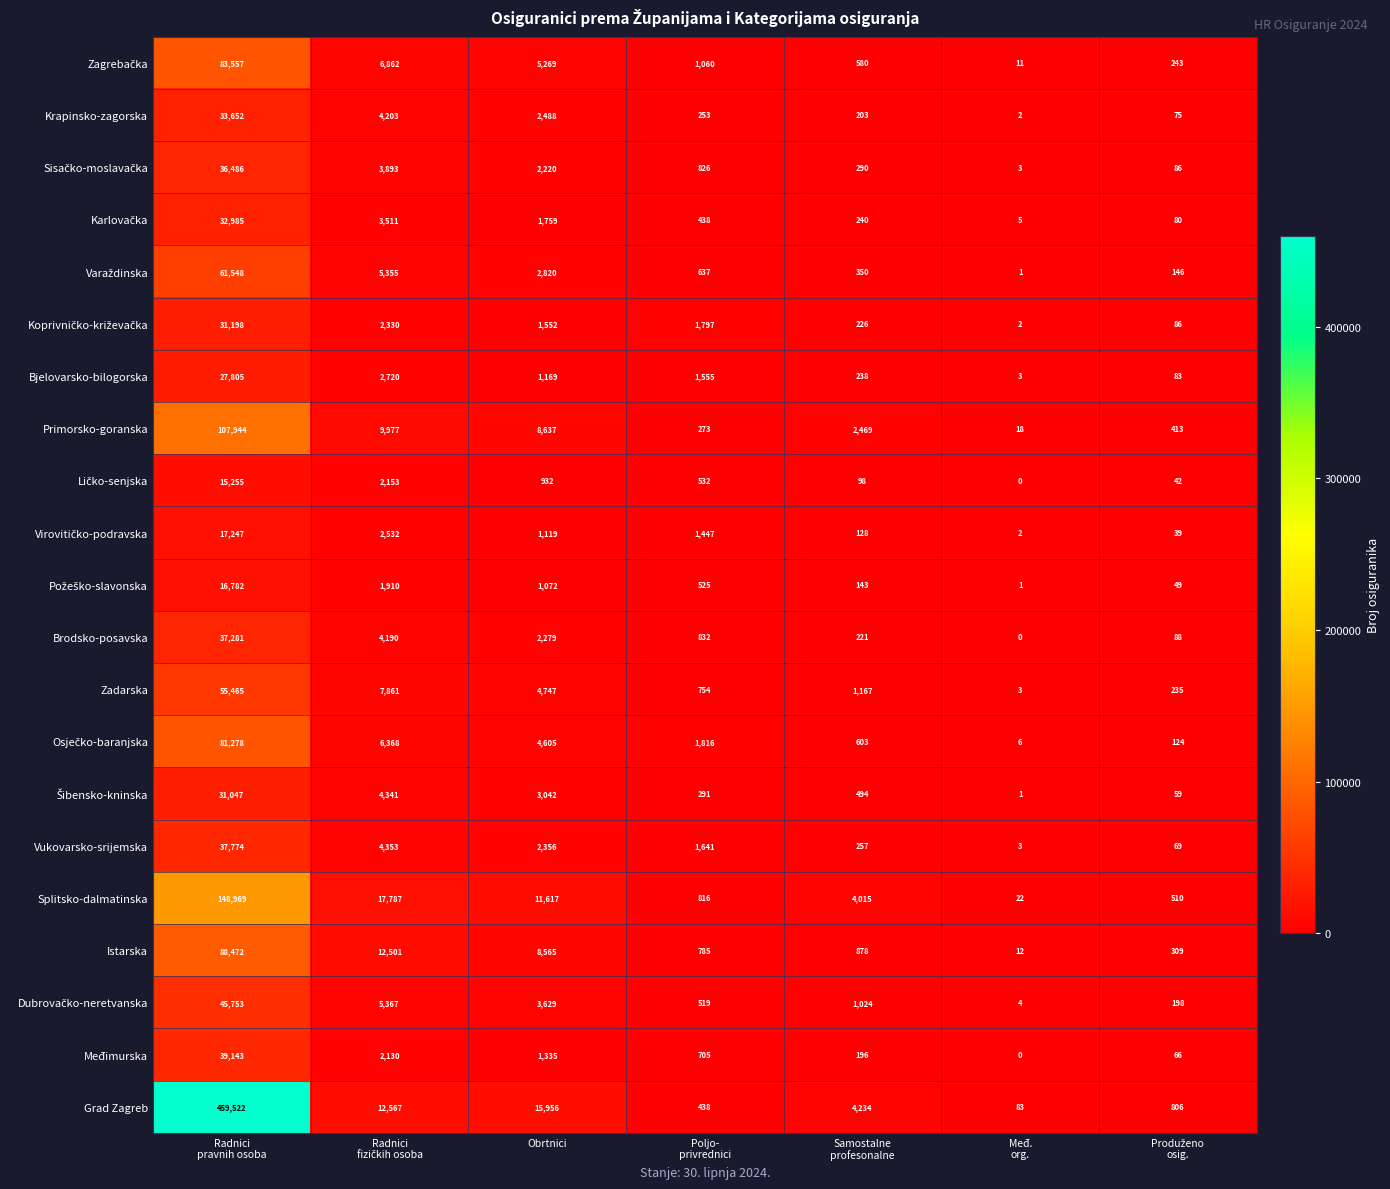

Count the number of categories in the chart.

7